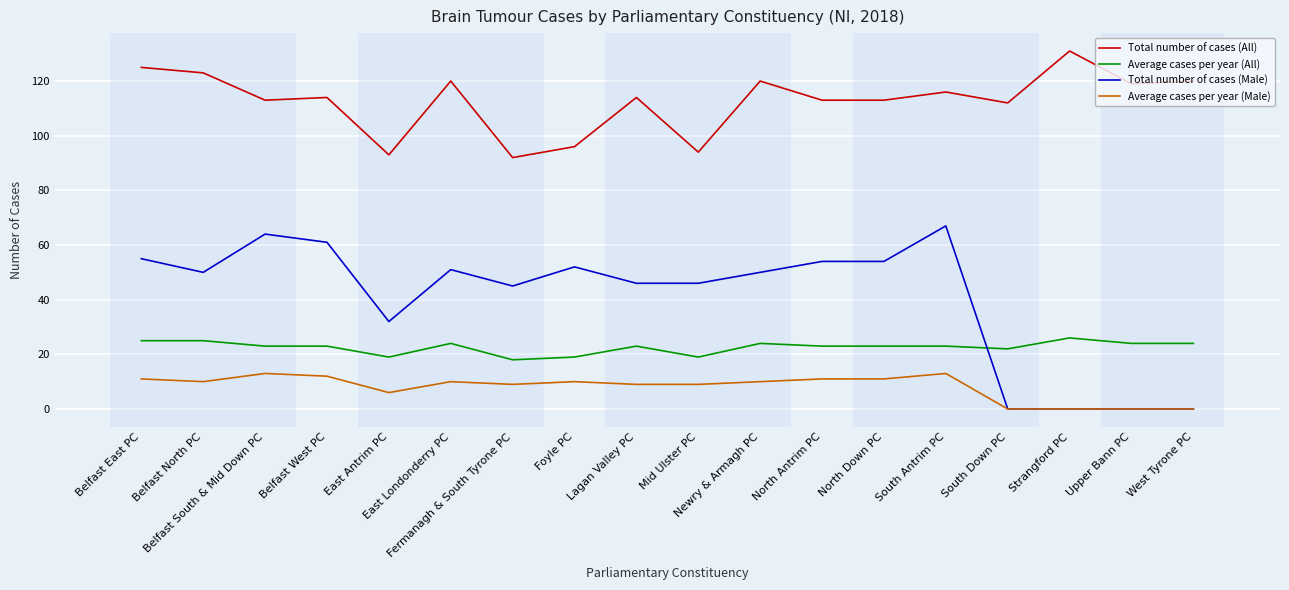

The Average cases per year (All) series shows 39 at Belfast East PC. True or false?

False